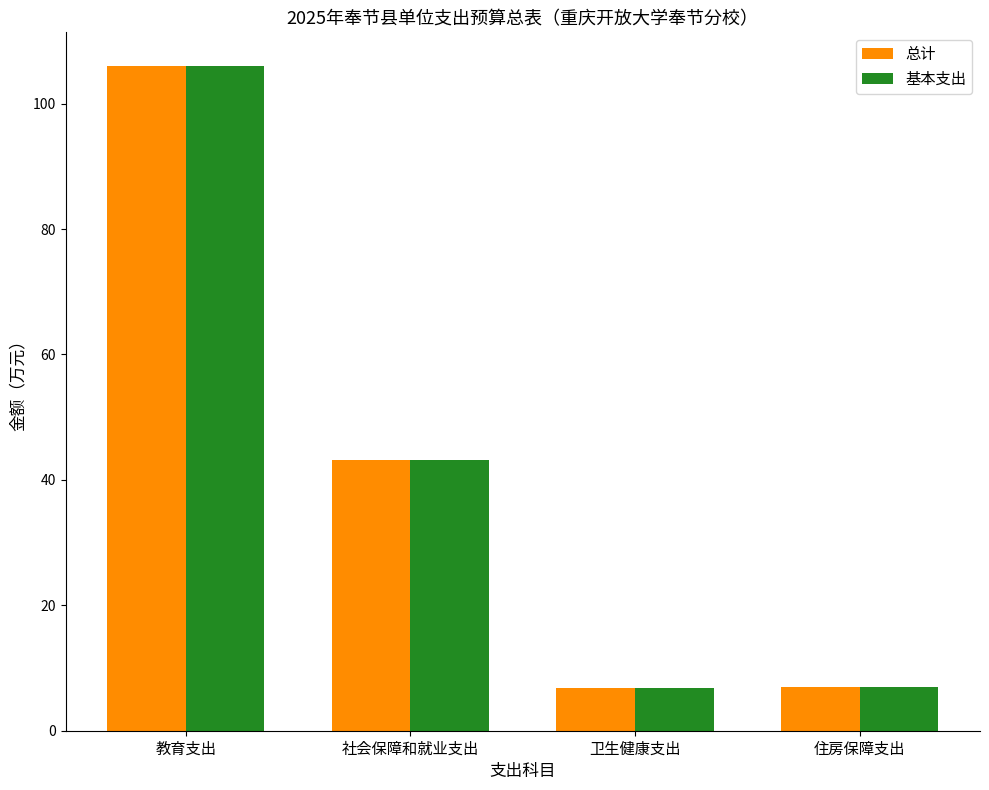

The 基本支出 series shows 43.1 at 社会保障和就业支出. True or false?

True